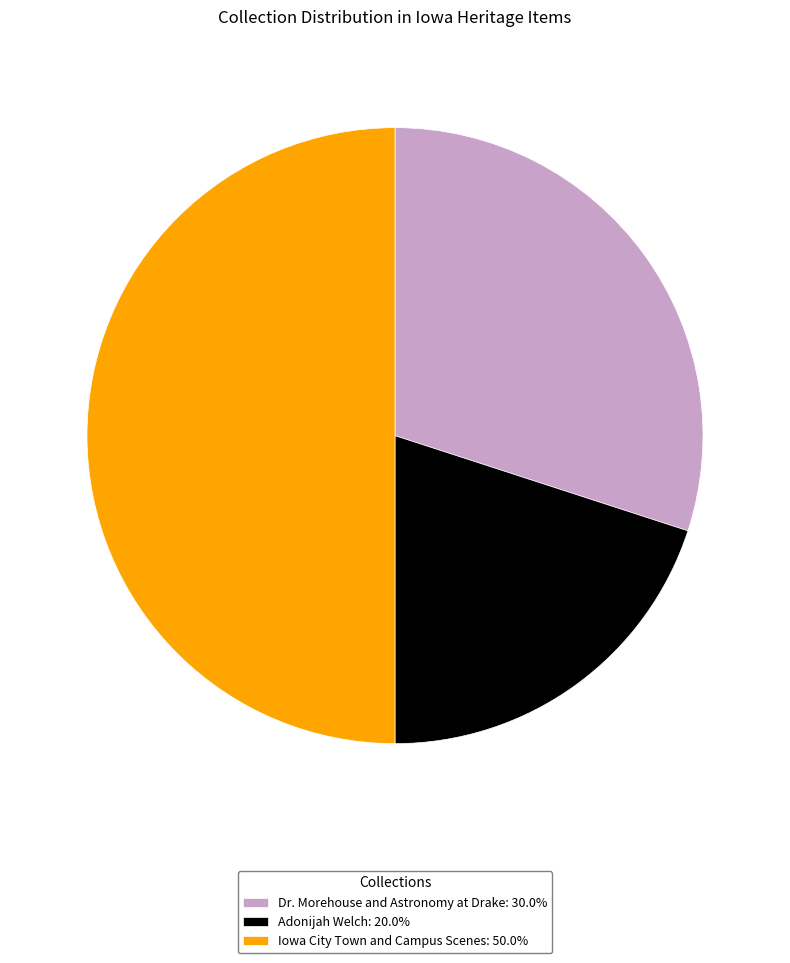

Does Adonijah Welch: 20.0% account for over 50% of the chart?

No